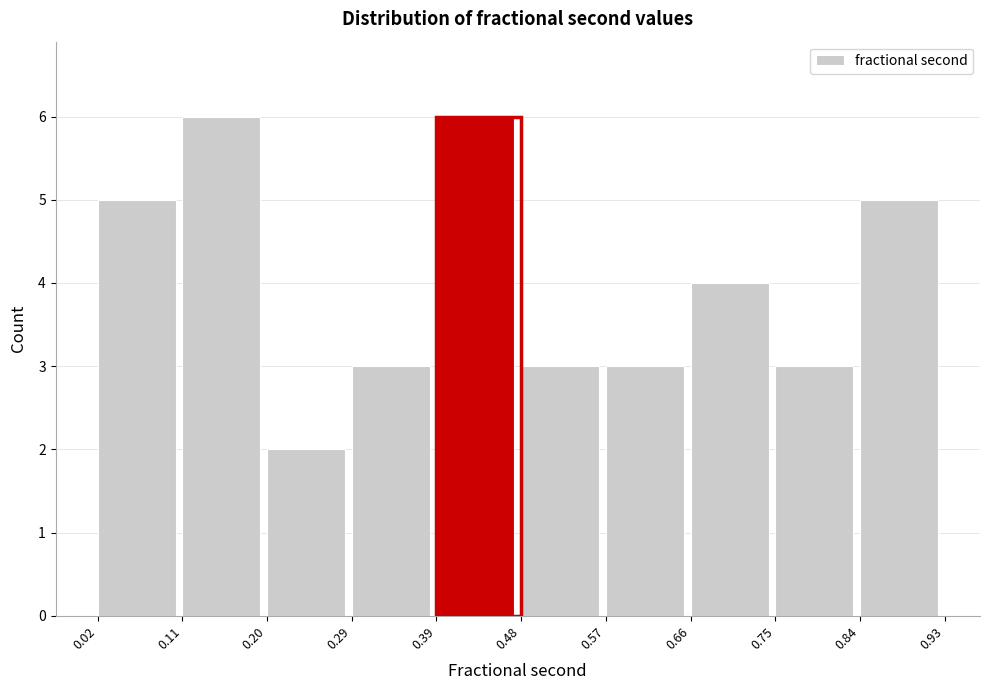

How tall is the bar that spans 0.75 to 0.84 on the x-axis? The values are not printed on the chart, so give them approximately, as read against the axis.

3